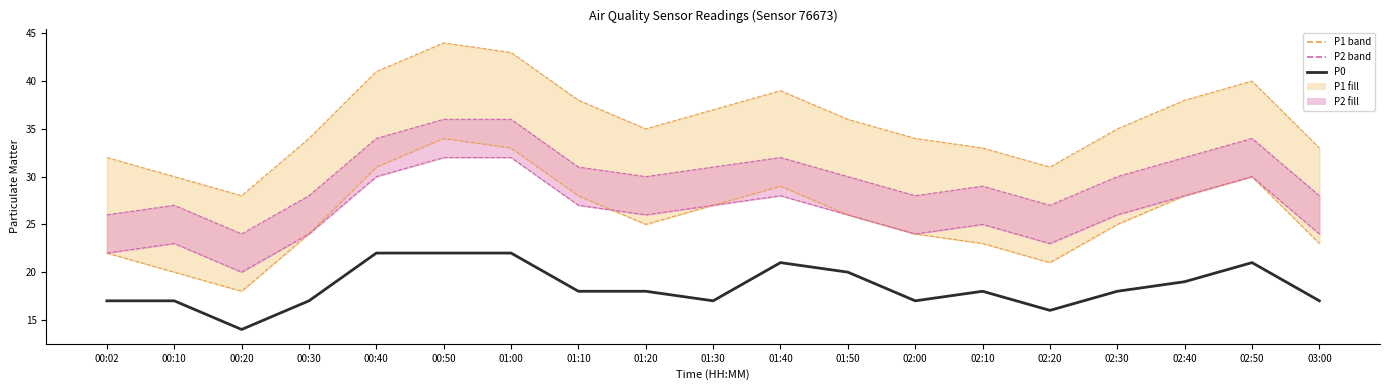

Count the values in the range 17 to 21.

14